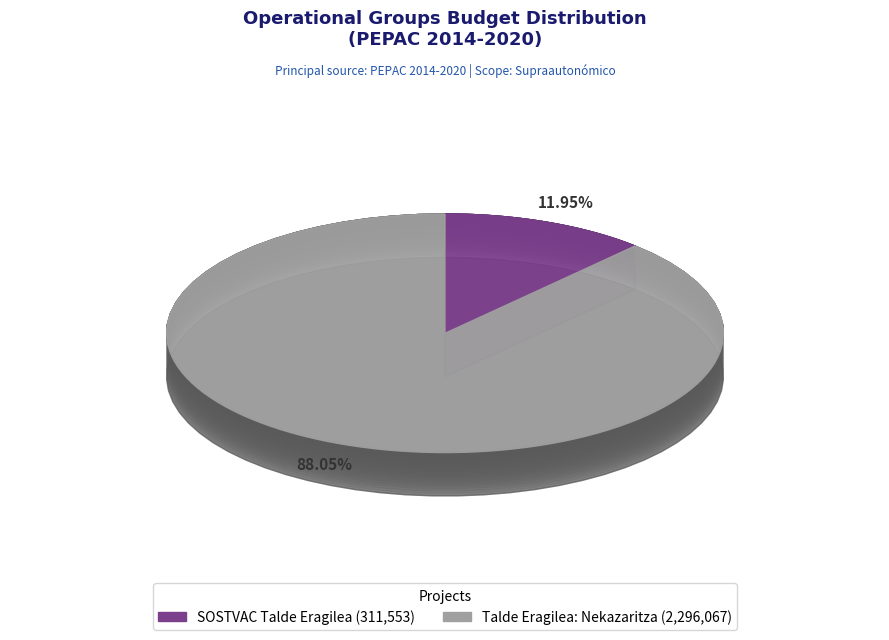

What percentage is the SOSTVAC Talde Eragilea slice, to the nearest percent?

12%